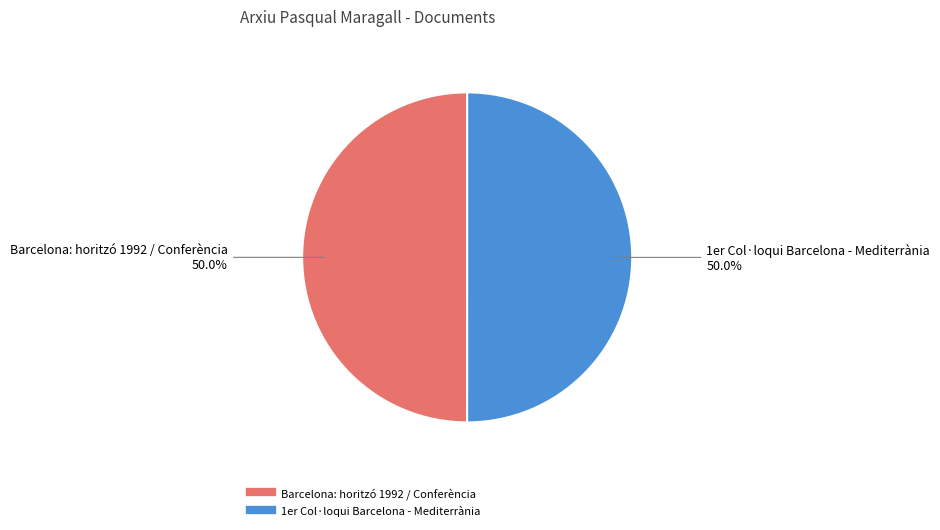

Combined, do Barcelona: horitzó 1992 / Conferència and 1er Col·loqui Barcelona - Mediterrània account for over 50%?

Yes